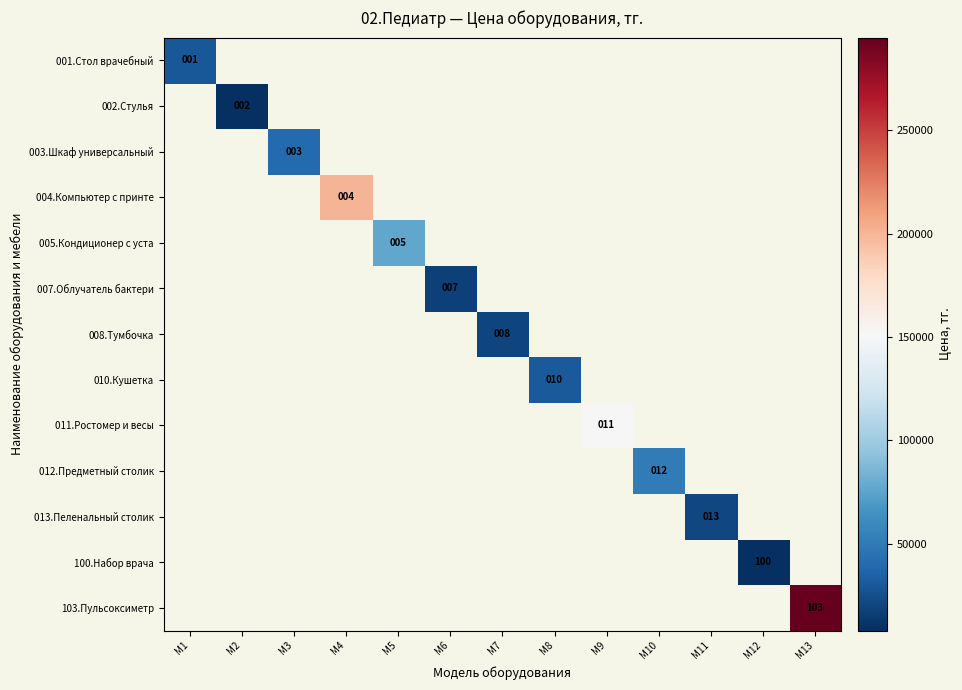

Which label corresponds to the smallest value in the chart?

М12